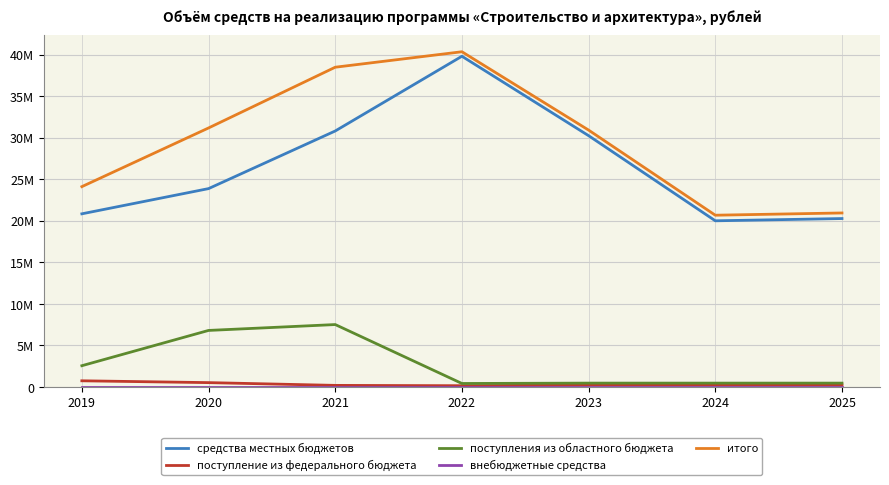

Does the chart display data point markers on the line(s)?

No